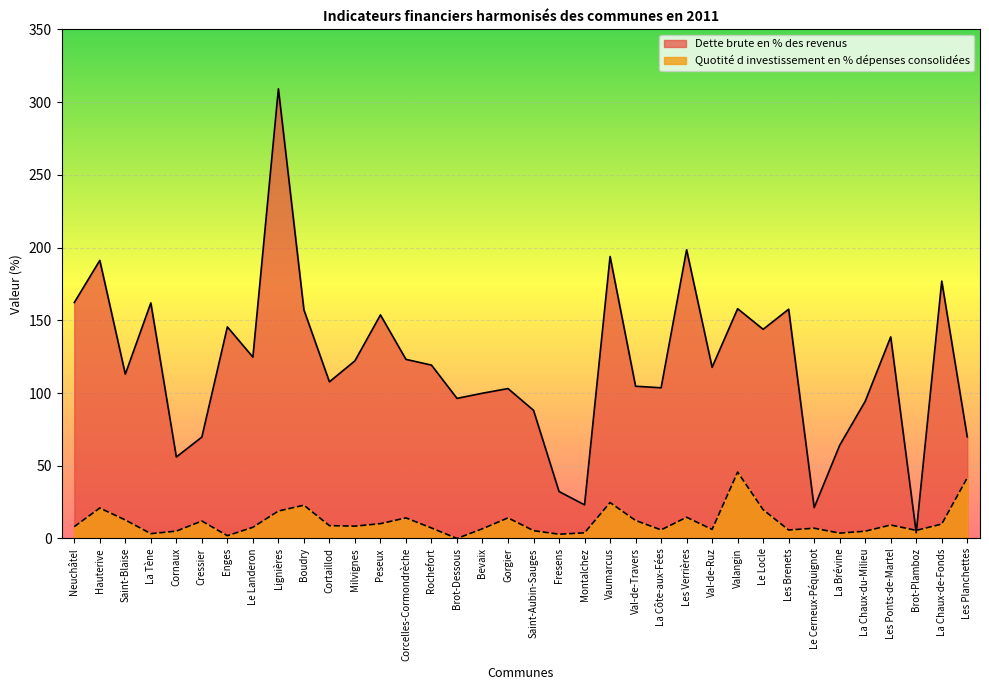

What is the label of the 1st point from the left?

Neuchâtel